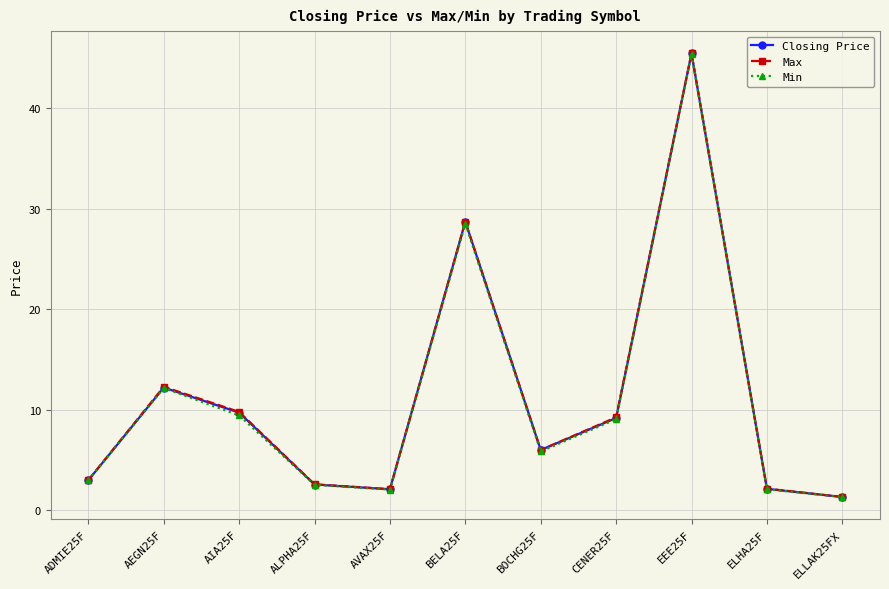

What is the label of the 10th point from the left?

ELHA25F